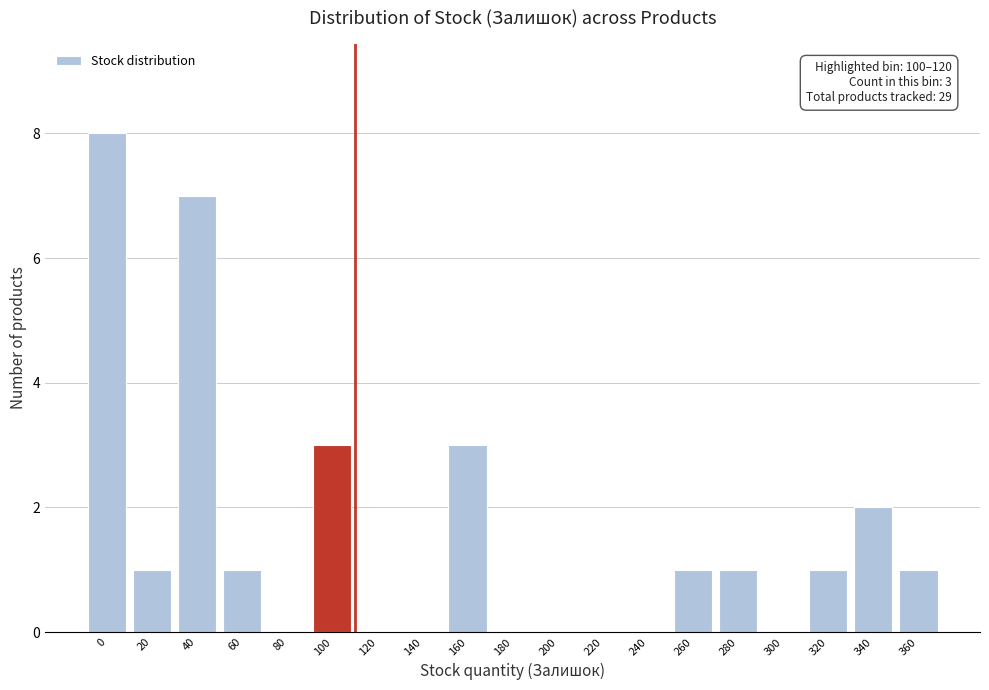

Reading left to right, what are all the values shown in this chart?

0=8	20=1	40=7	60=1	80=0	100=3	120=0	140=0	160=3	180=0	200=0	220=0	240=0	260=1	280=1	300=0	320=1	340=2	360=1